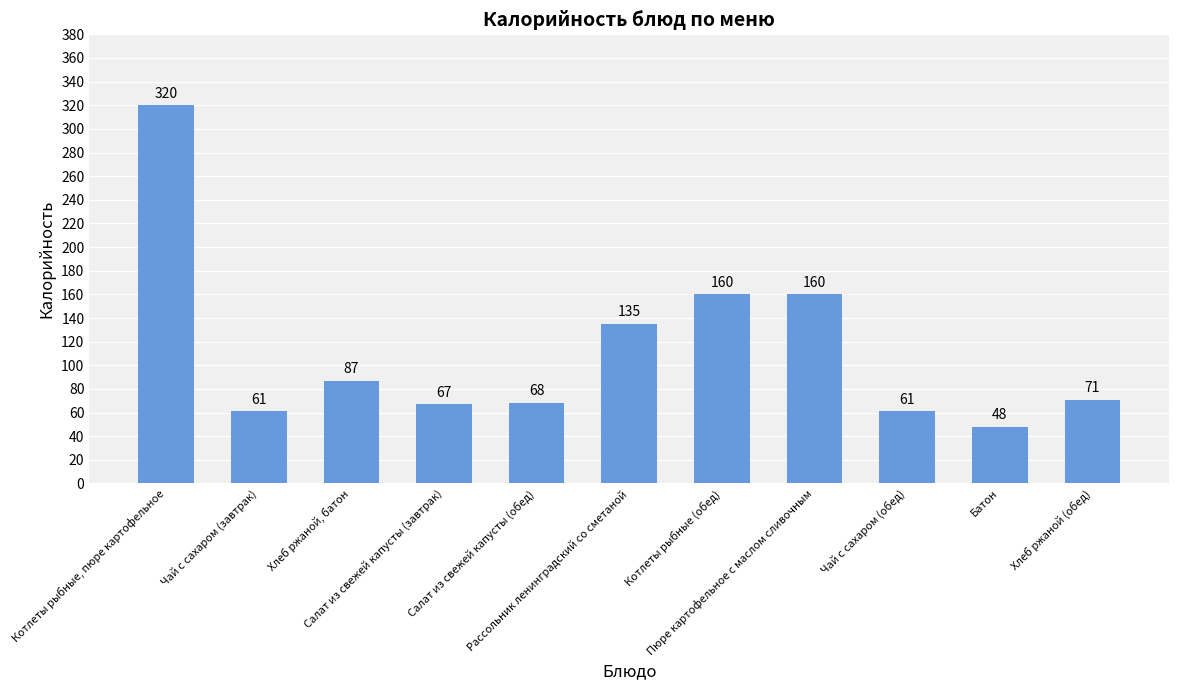

What is the smallest value displayed?

48